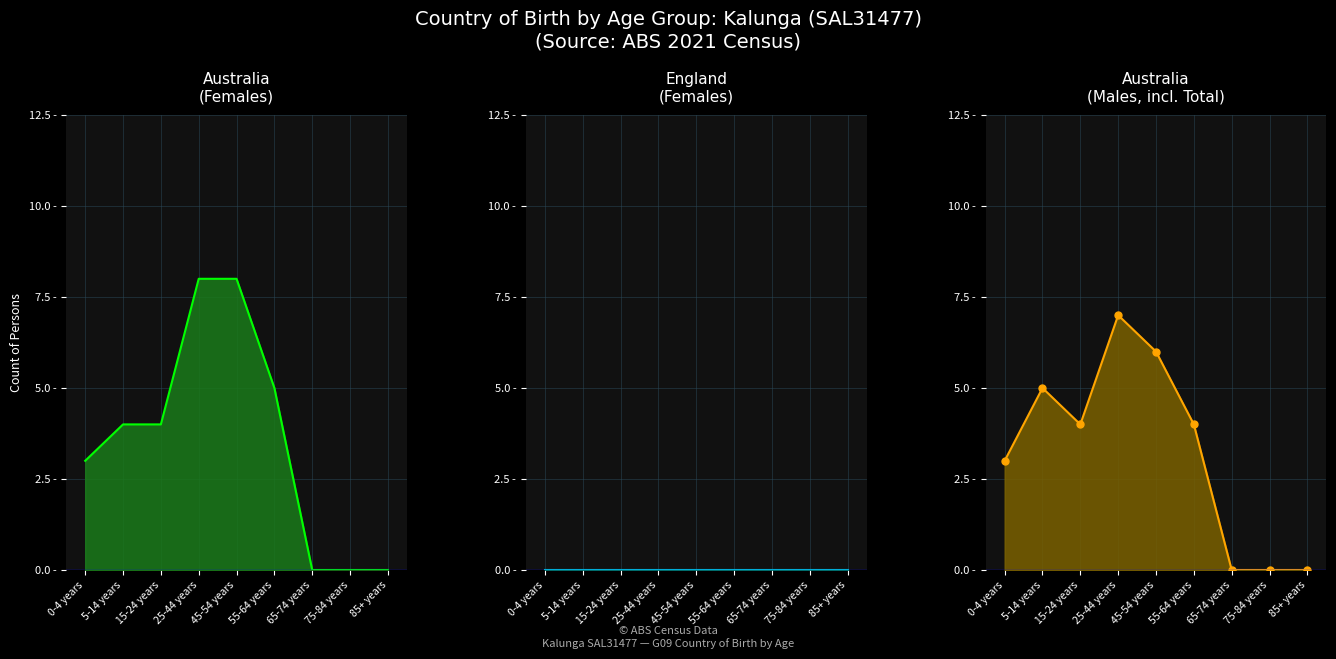

Which series changed the most between 65-74 years and 75-84 years?

Australia (Females) line